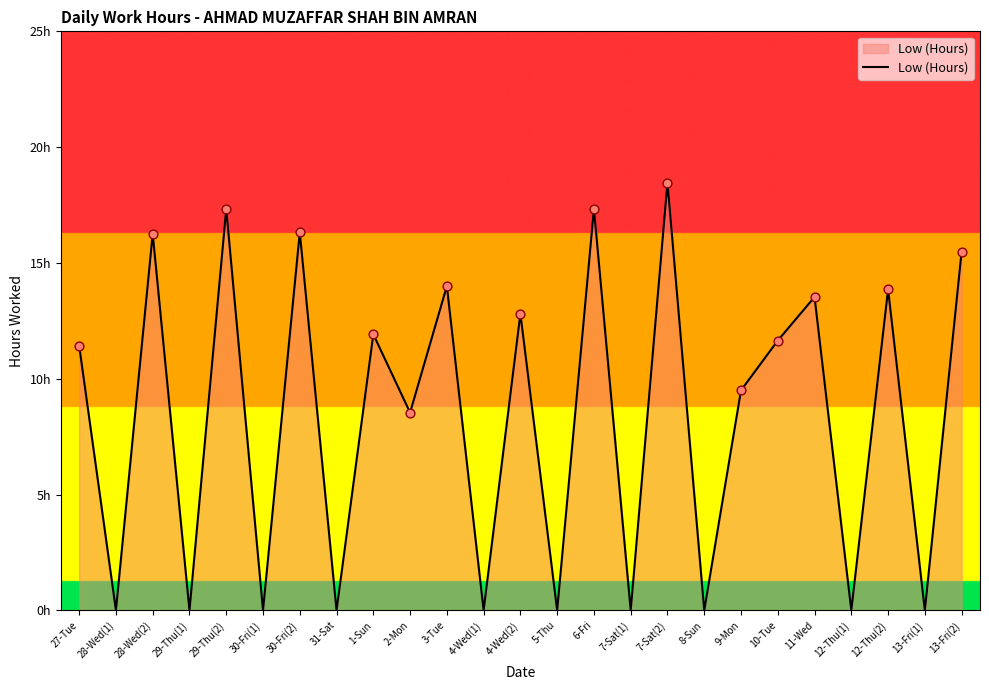

What is the change in value from 28-Wed(2) to 13-Fri(1)?

-16.3